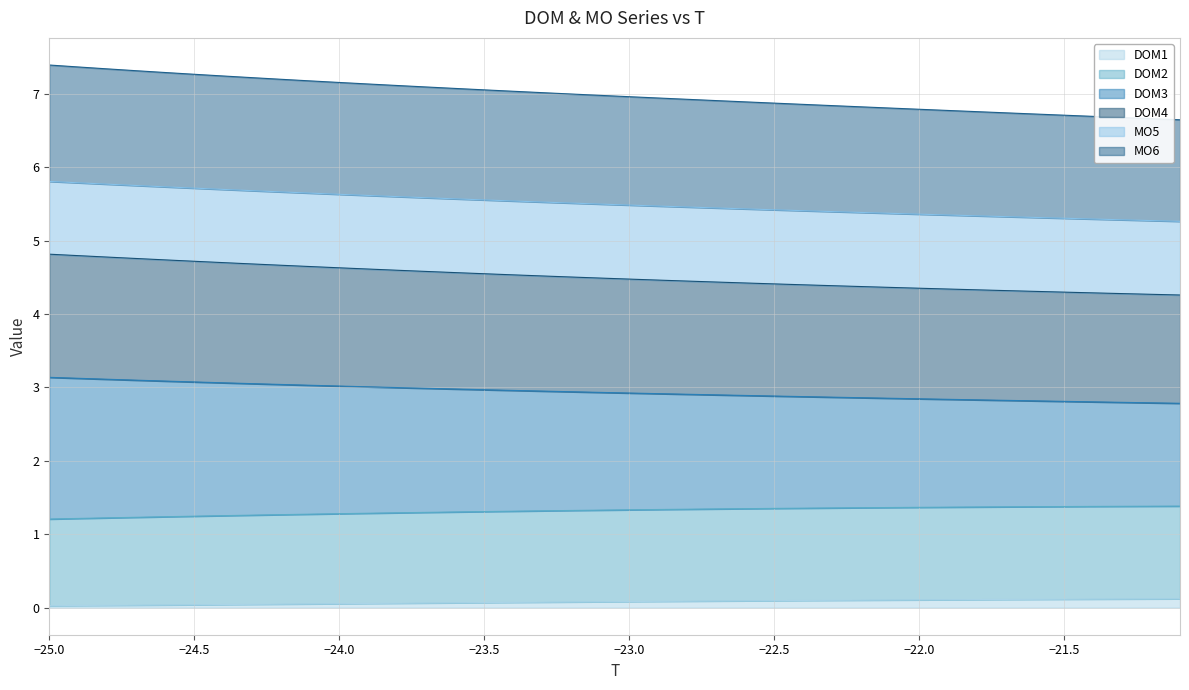

True or false: DOM1 has a value of 0.1 at −22.5.

True